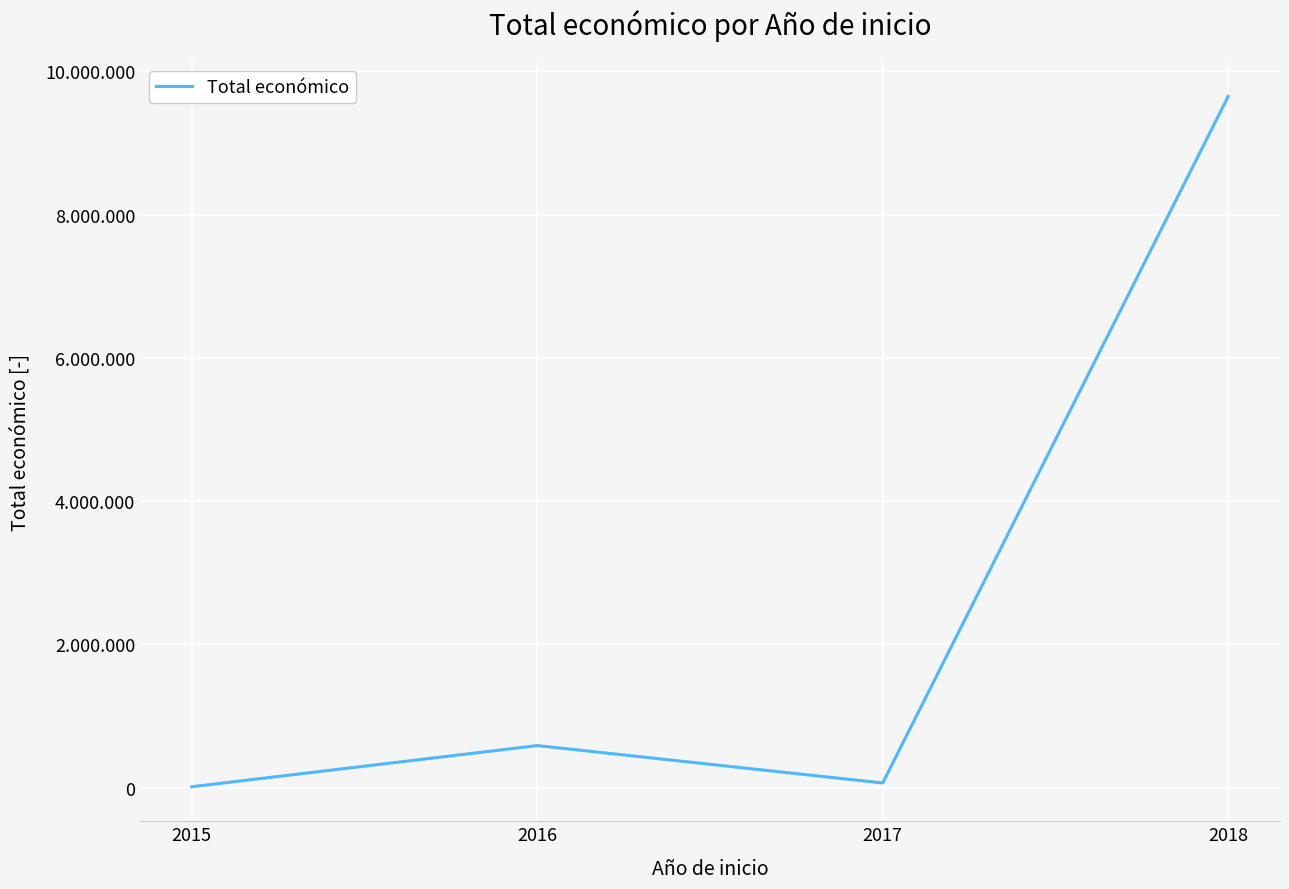

Does the chart have visible grid lines?

Yes